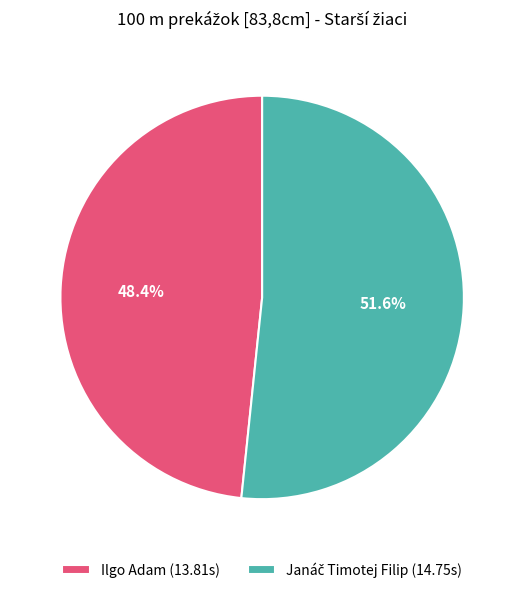

Is there any slice that represents more than half of the pie?

Yes